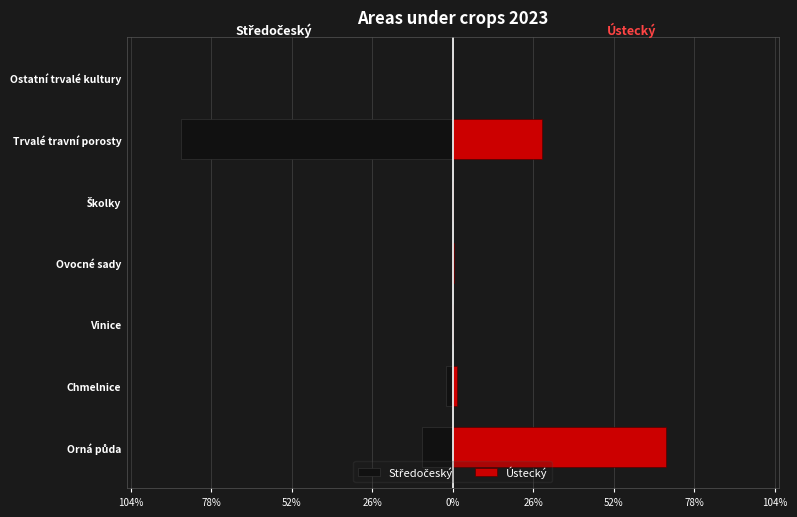

At how many categories does at least one series exceed -42?

7